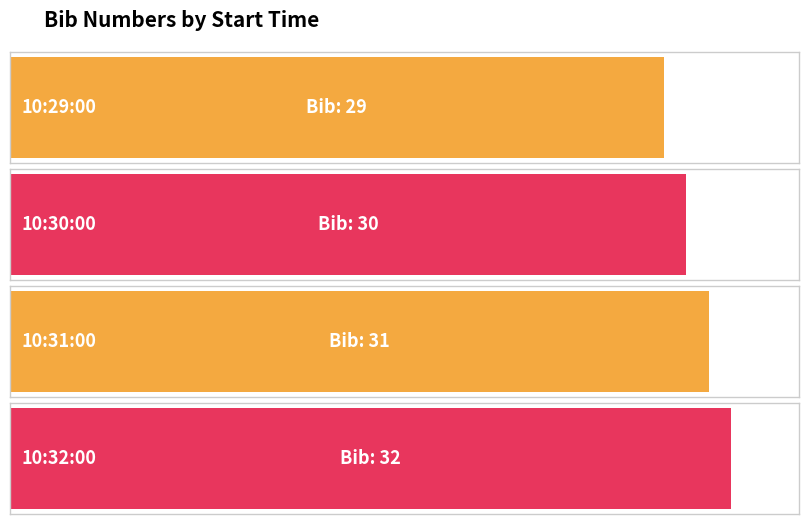

What is the label of the 3rd bar from the right?

10:30:00